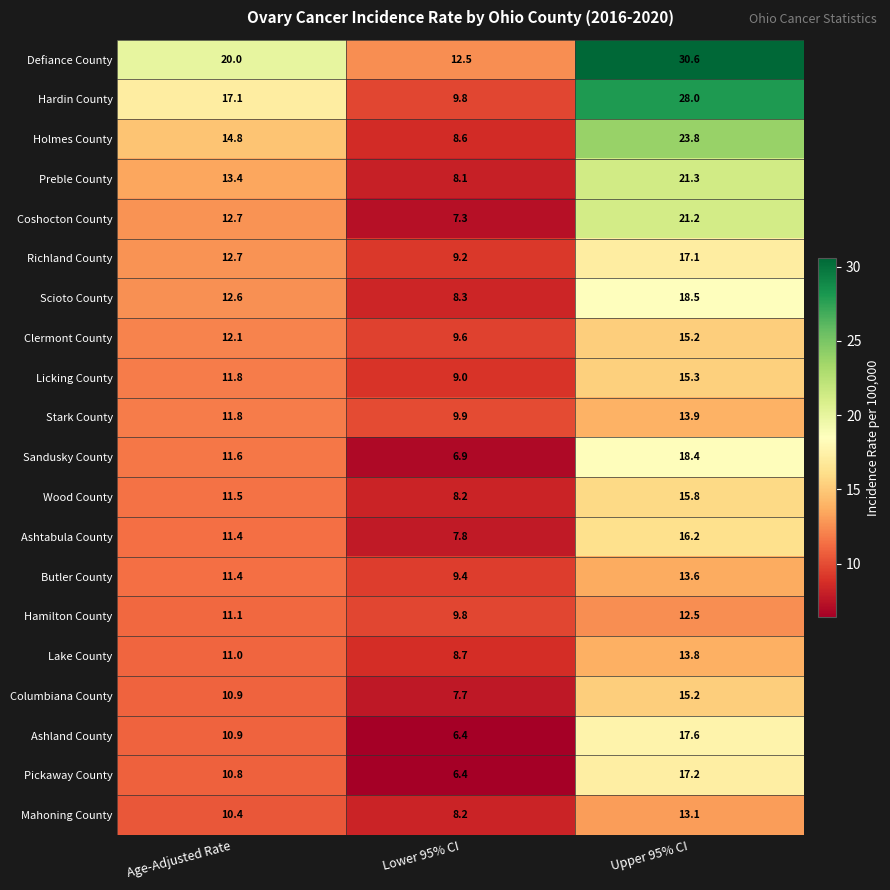

Which series has the largest range (max minus min)?

Hardin County